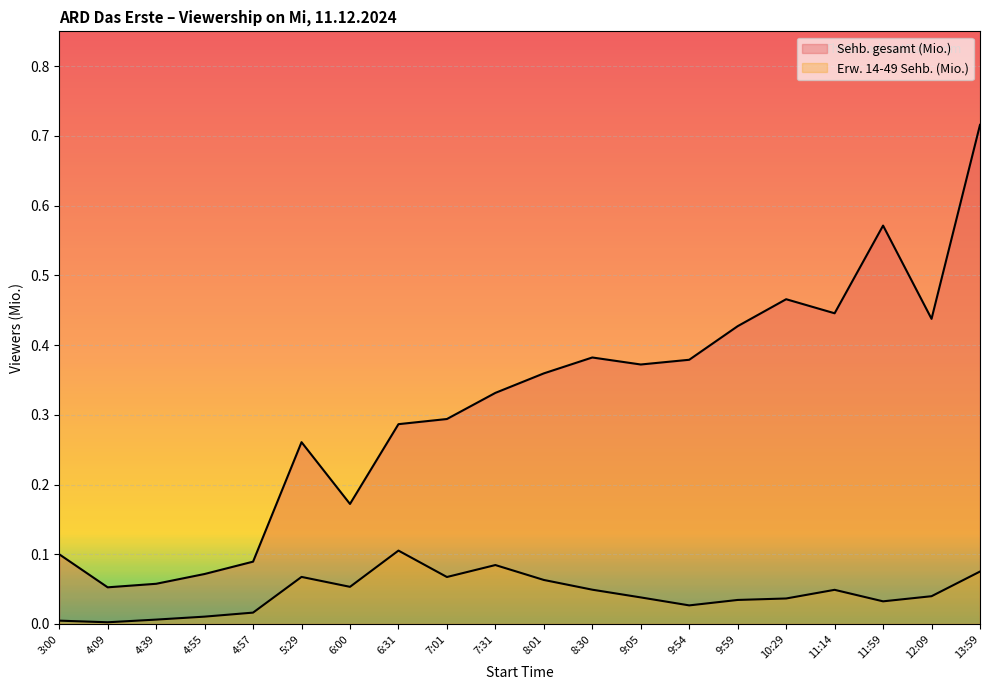

Is it true that Sehb. gesamt (Mio.) equals 0.8 at 11:59?

False